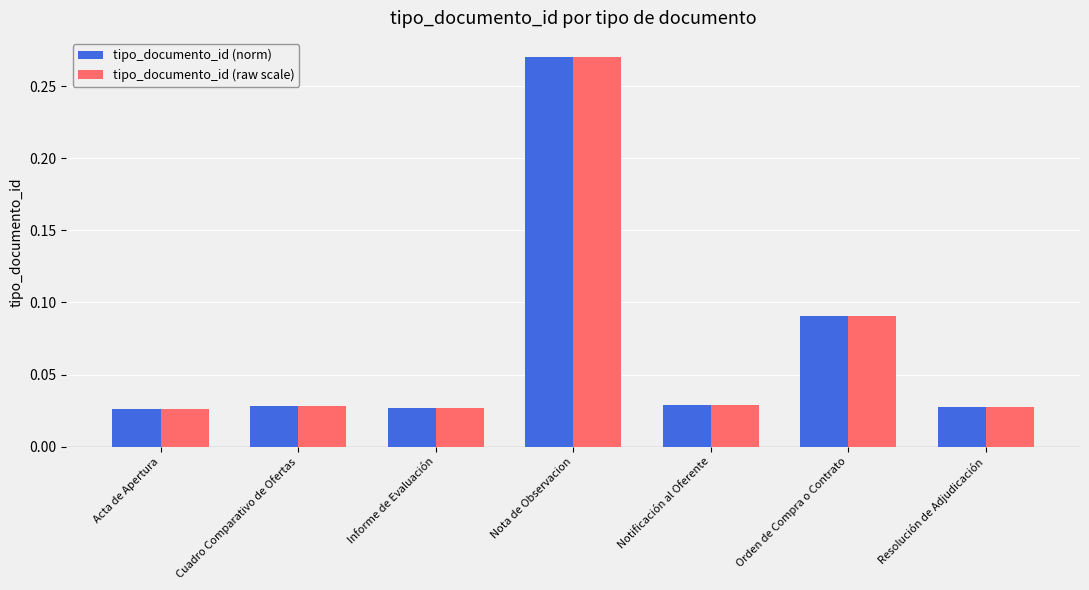

Which category has the highest value across all series?

Nota de Observacion